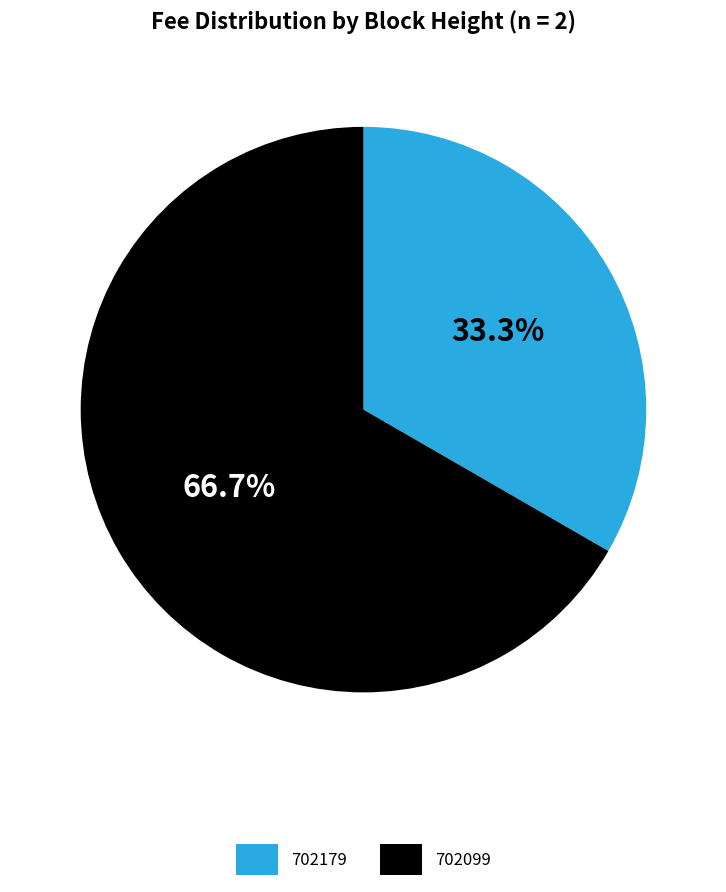

How many segments does this pie chart have?

2